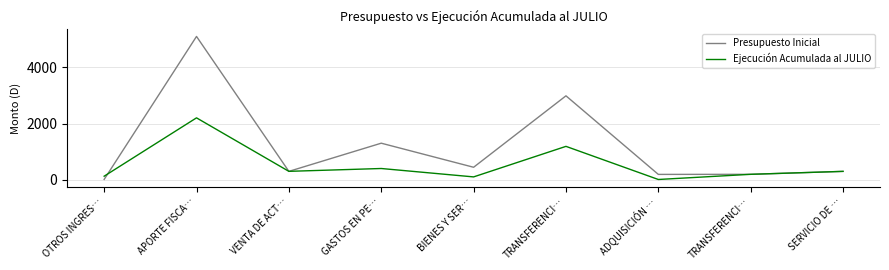

After their last crossing, which series has the higher values: Presupuesto Inicial or Ejecución Acumulada al JULIO?

Presupuesto Inicial